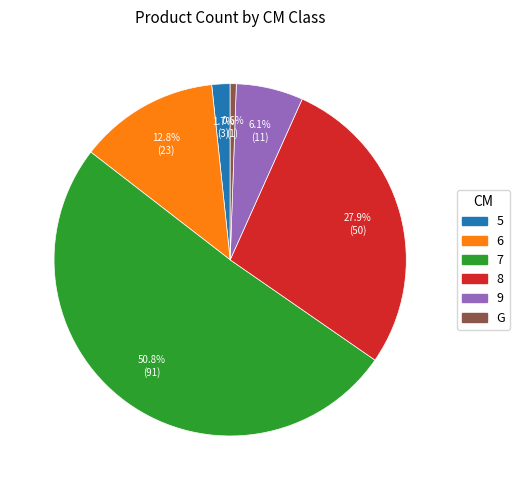

What is the majority slice?

7